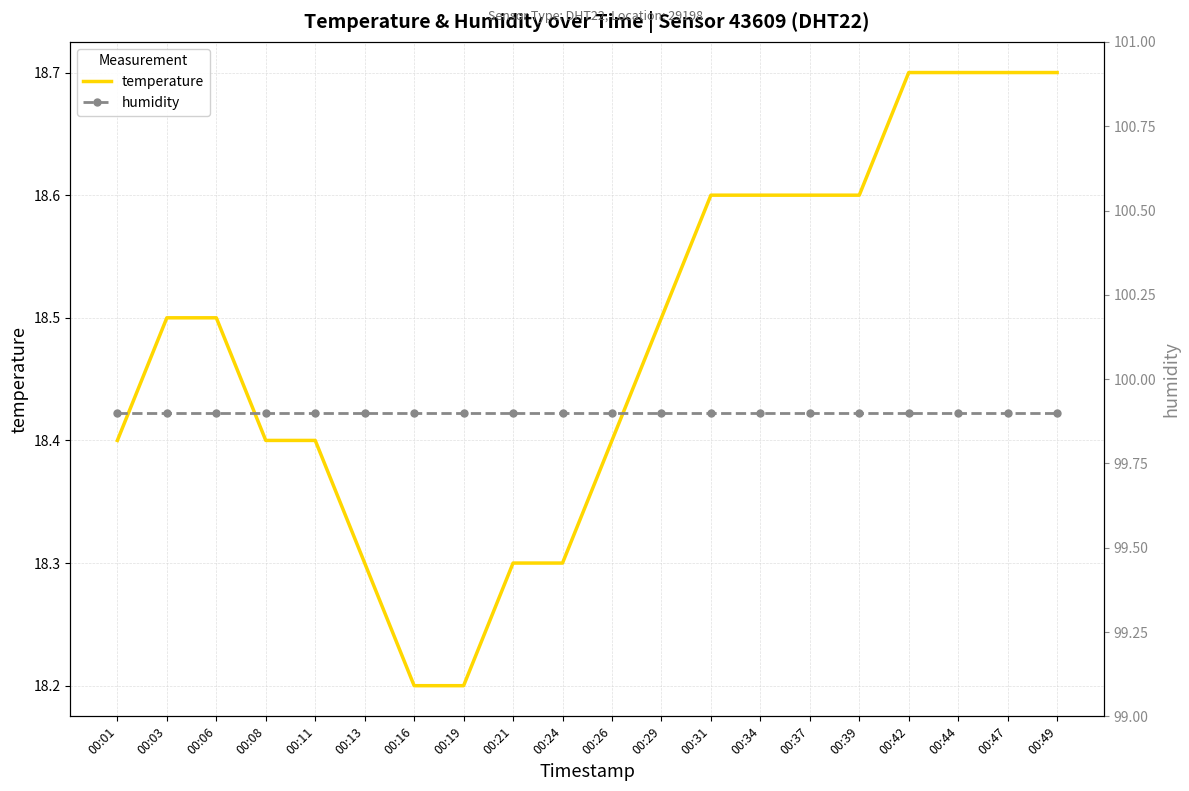

What is the total value across all series at 00:34?

118.5